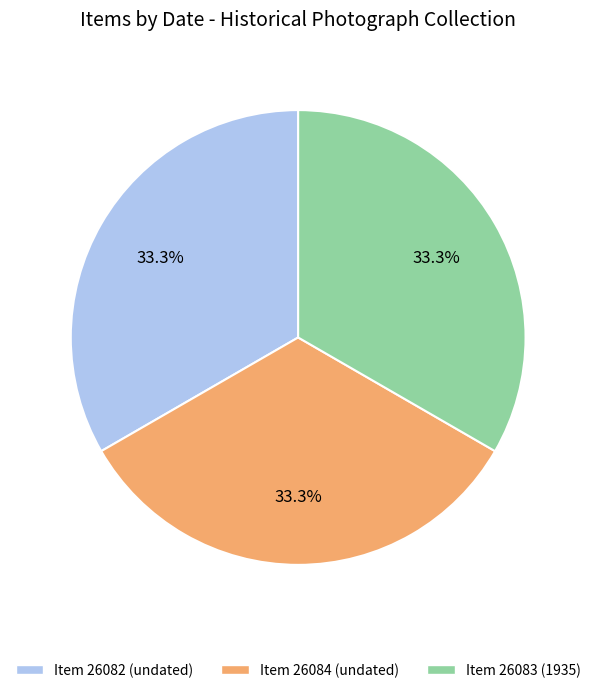

Is there any slice that represents more than half of the pie?

No